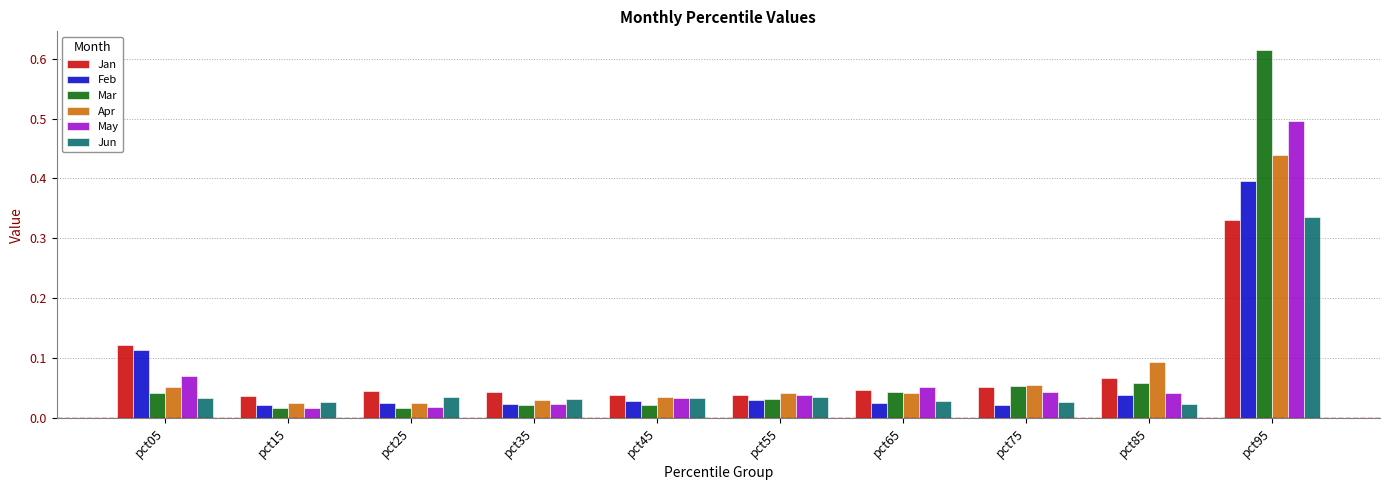

Which label corresponds to the largest value in the chart?

pct95